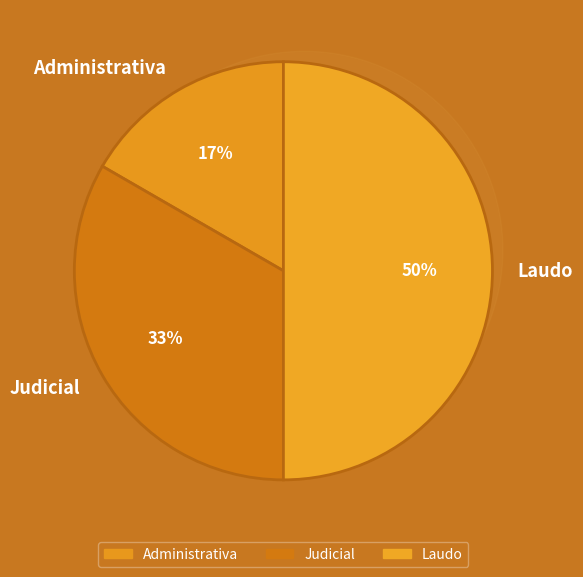

How many slices are in this pie chart?

3